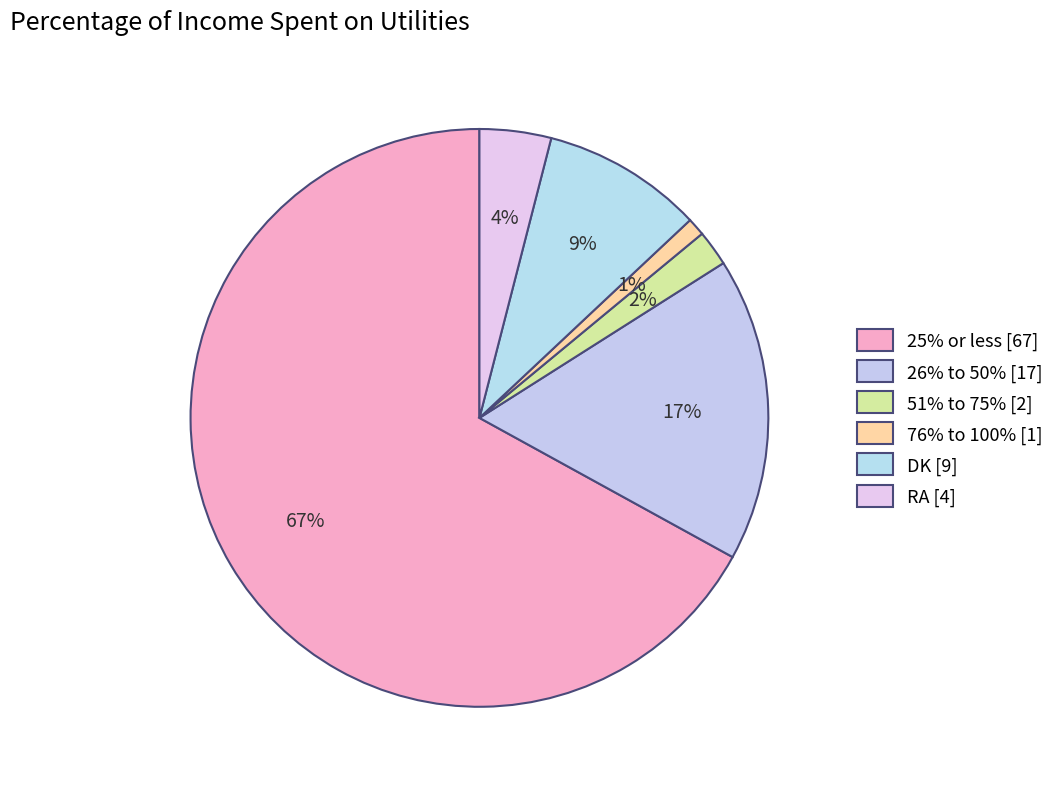

How many slices are in this pie chart?

6